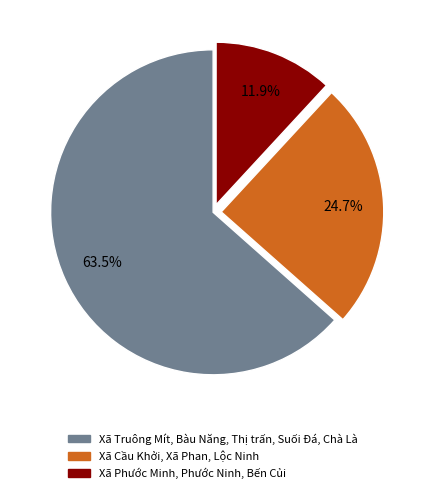

Is there any slice that represents more than half of the pie?

Yes